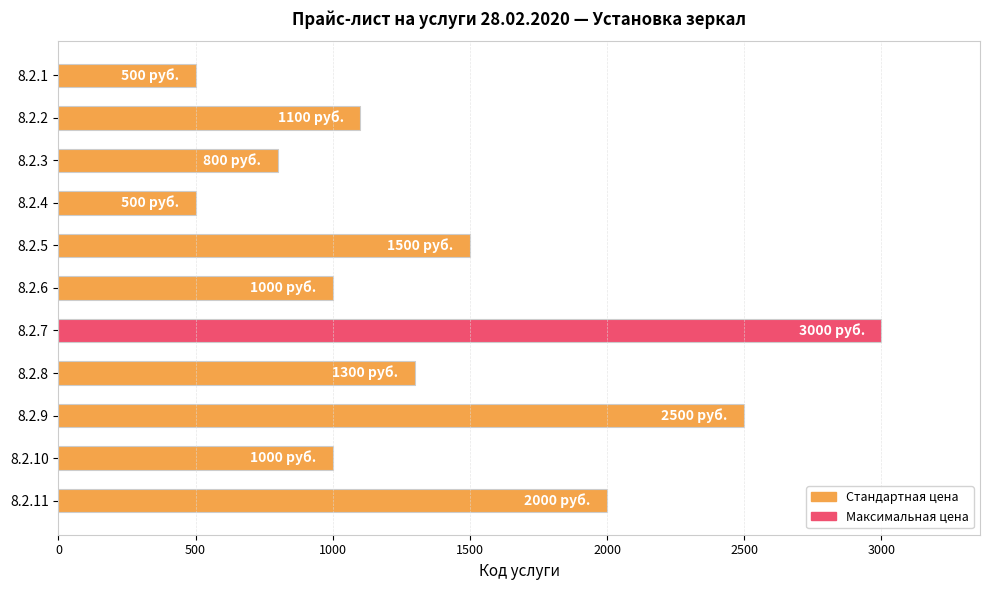

What is the value of the 6th bar from the top?

1000